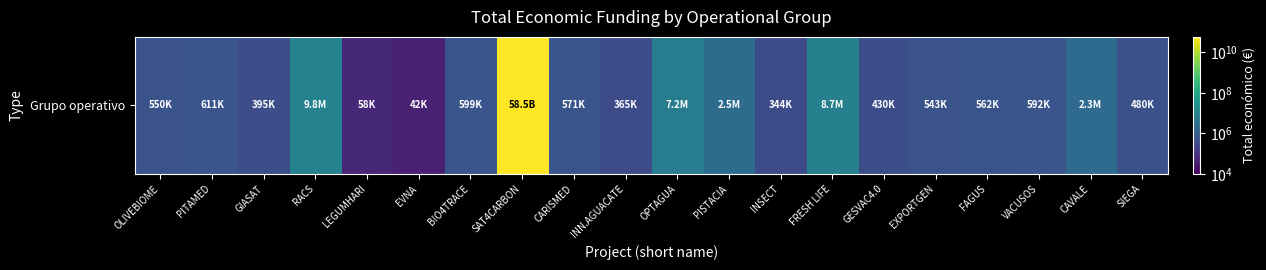

How many data points are less than 570531?

10